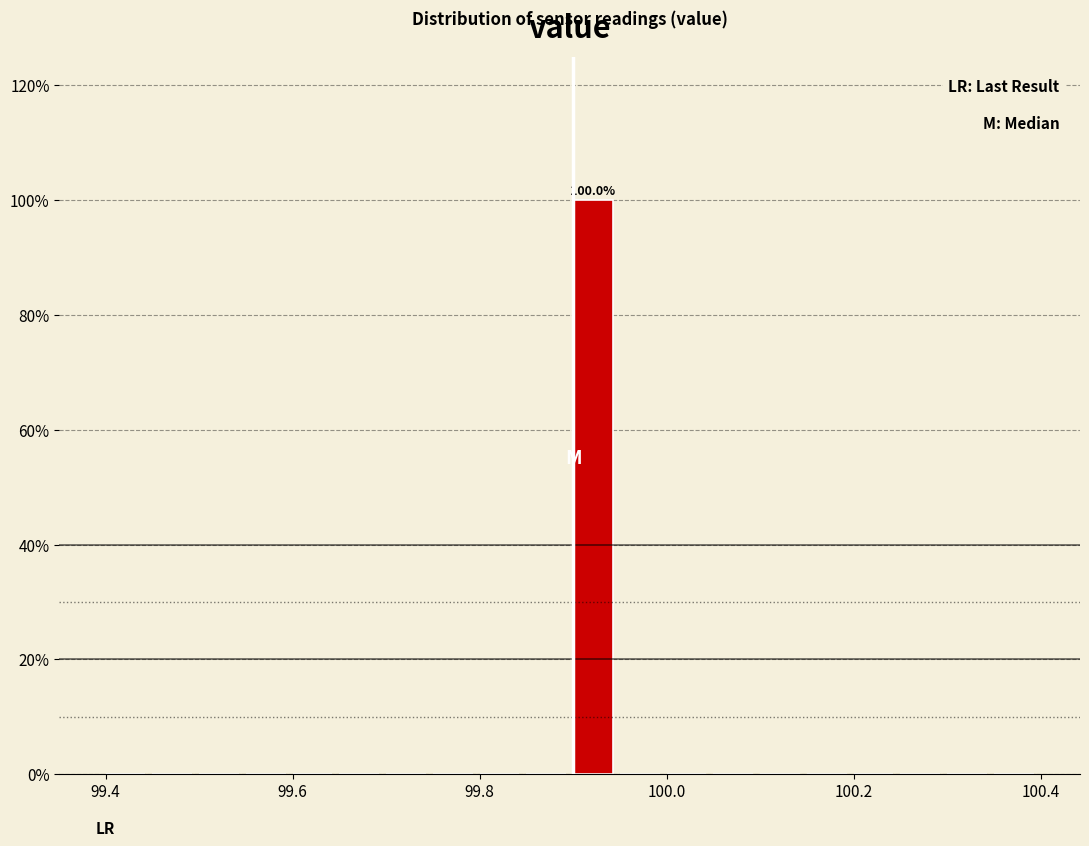

Around what value on the x-axis is the tallest bar? Give the approximate position of its centre, as read against the axis.

99.92